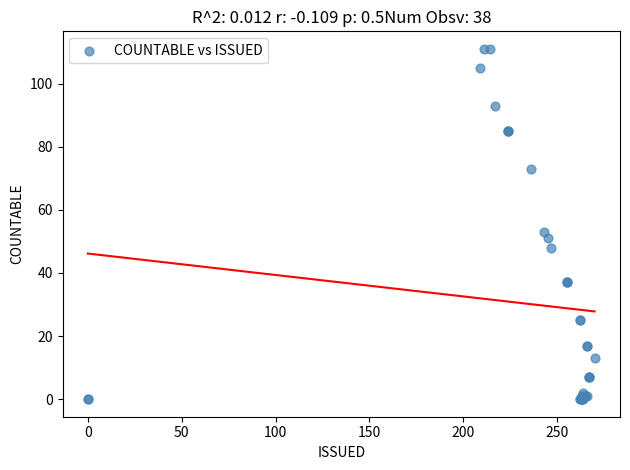

What Y value in the scatter plot is closest to 55?

53